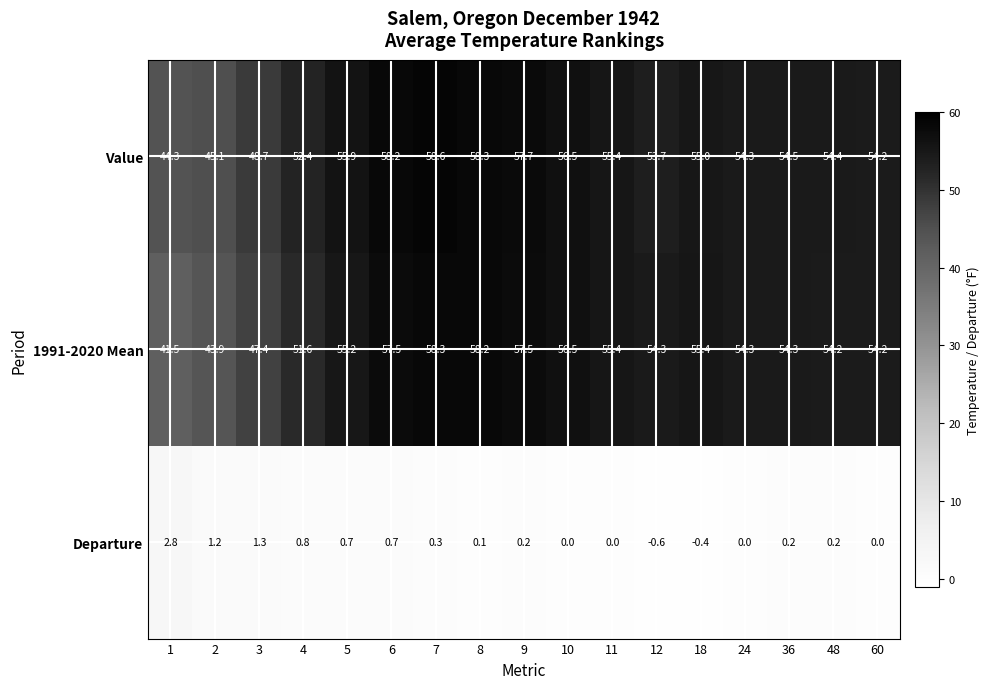

Between 11 and 36, which series saw the biggest shift?

1991-2020 Mean